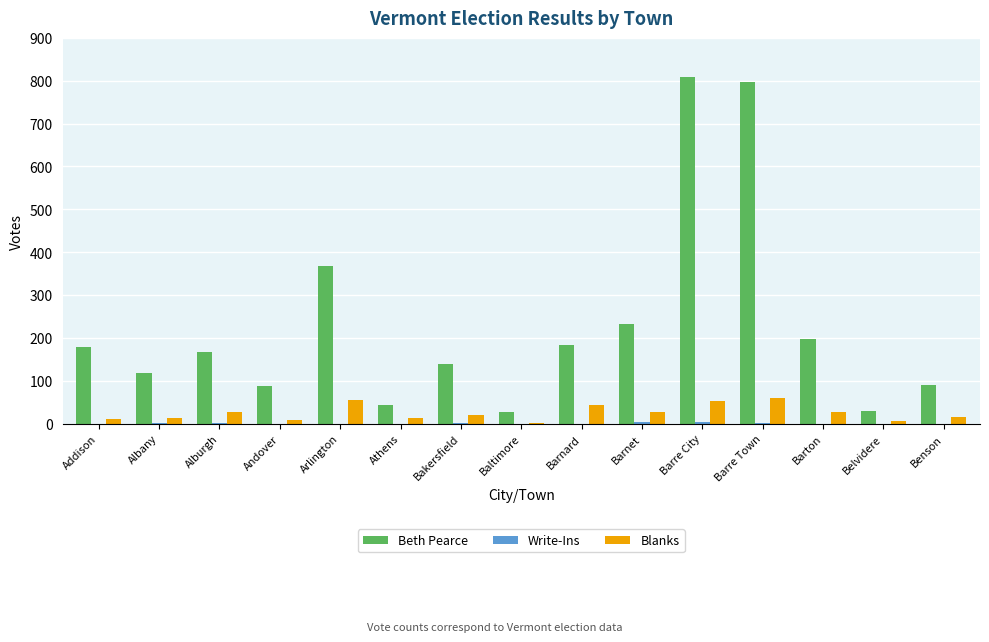

Which series has the largest total across all categories?

Beth Pearce